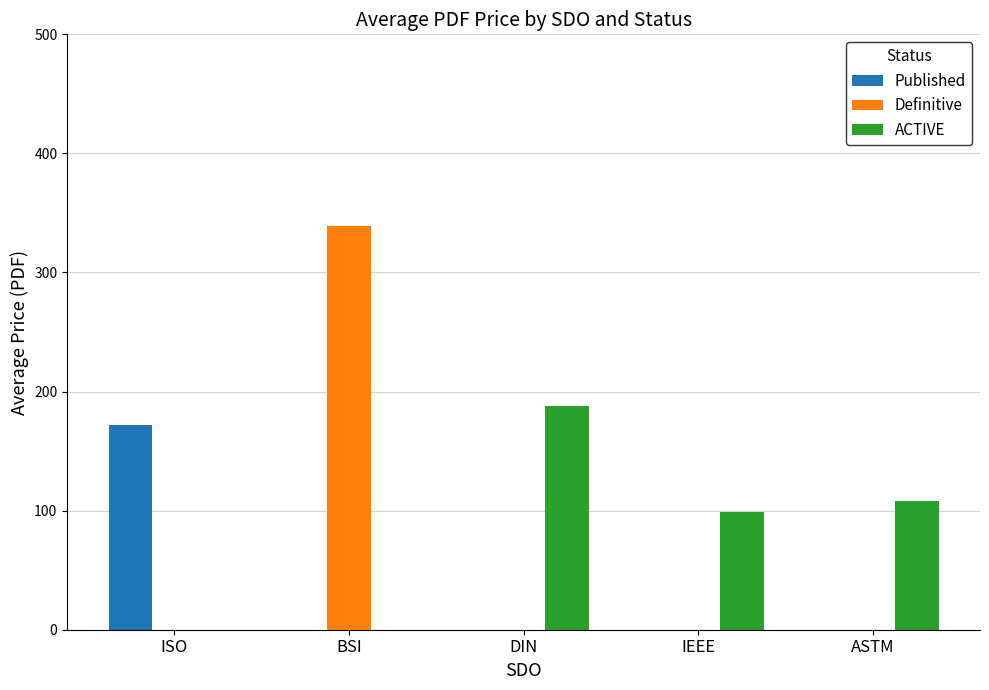

Reading right to left, transcribe all the data shown in this chart.

Published: 0.0	0.0	0.0	0.0	172.0
Definitive: 0.0	0.0	0.0	339.4	0.0
ACTIVE: 108.0	98.7	187.8	0.0	0.0